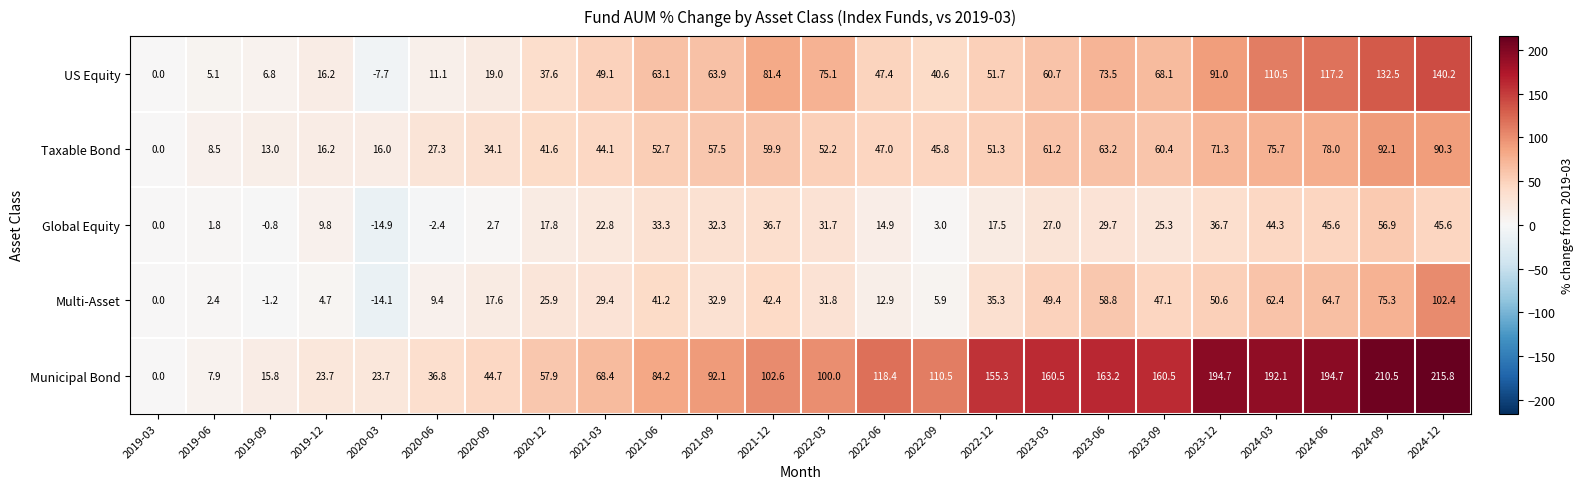

What is the average value of the Taxable Bond series?

48.3